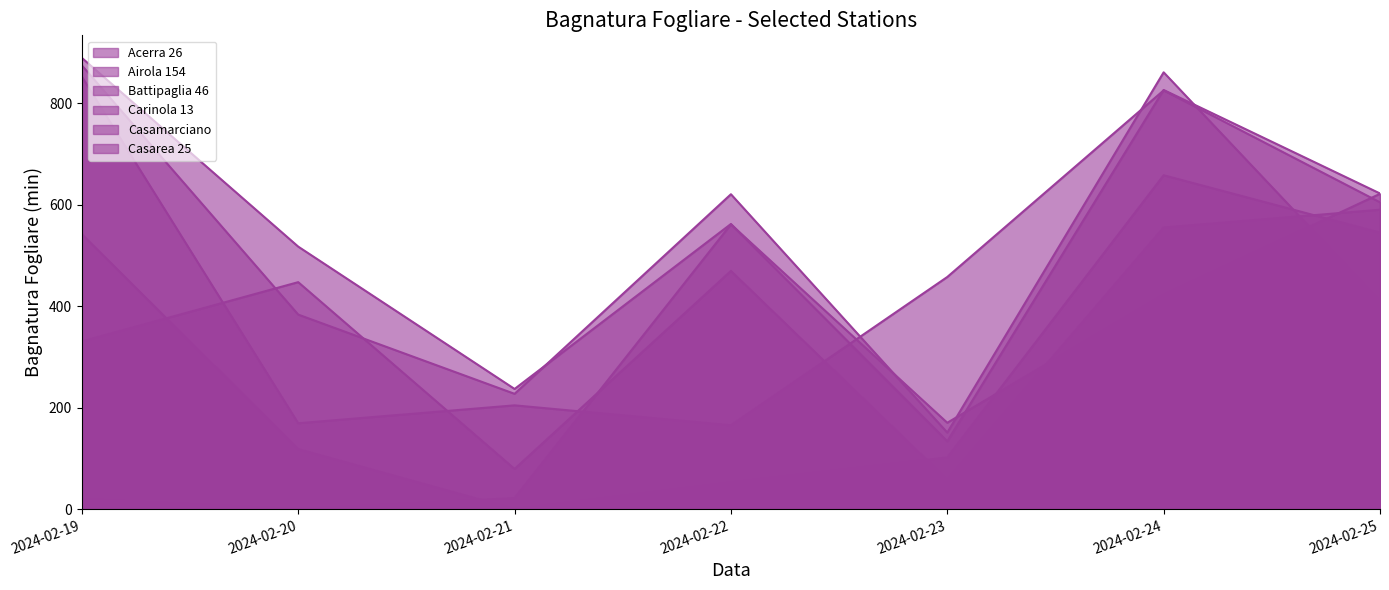

What is the value of the Acerra 26 point at the 6th from the left?

554.7